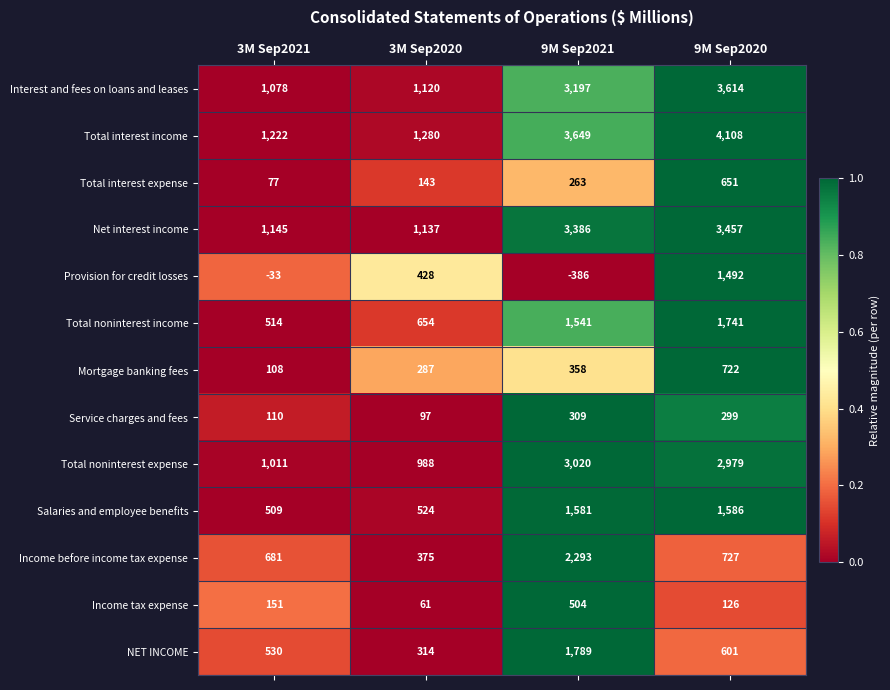

At how many categories does at least one series exceed 0?

4